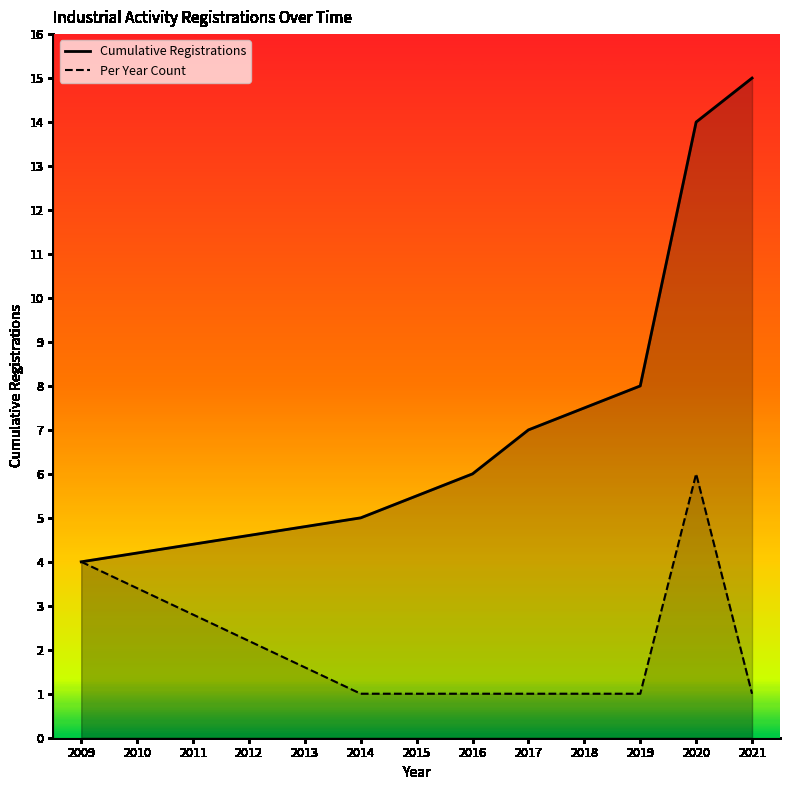

Which category has the highest value across all series?

2021